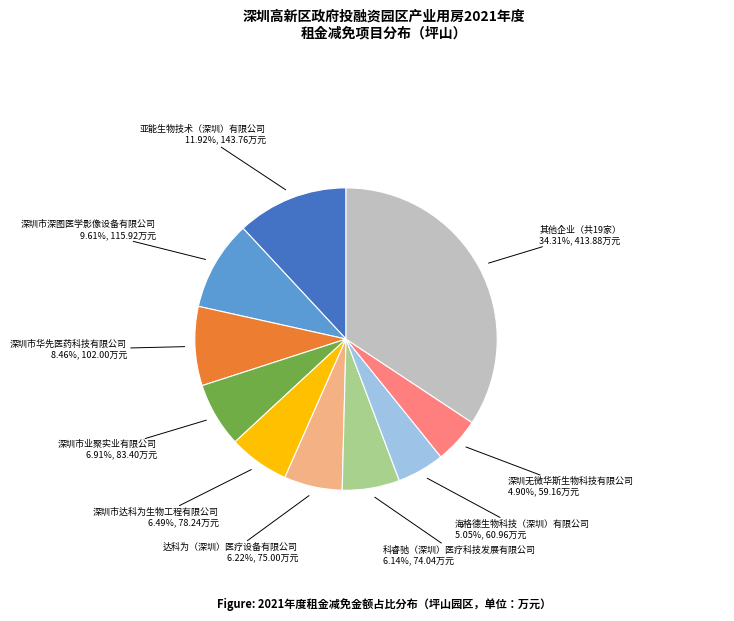

How many slices are in this pie chart?

10